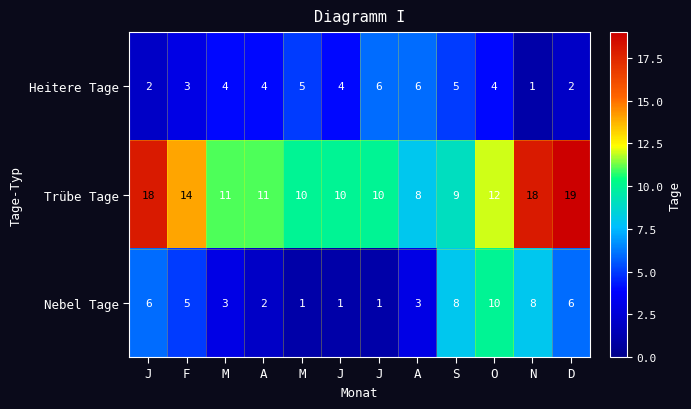

Which has a higher value, A or S?

A